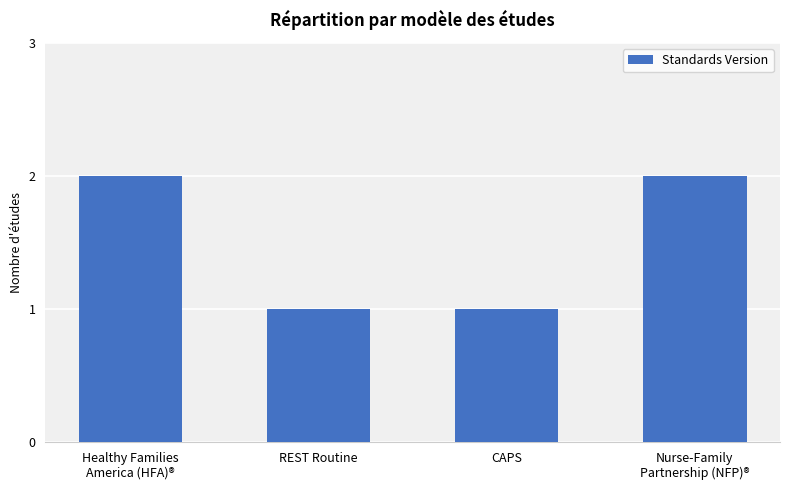

What is the average value?

2